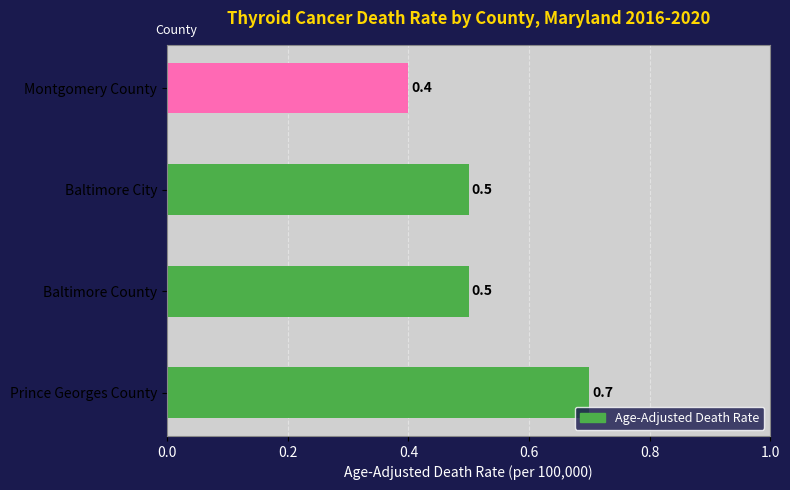

What is the sum of the values at Baltimore County and Baltimore City?

1.0